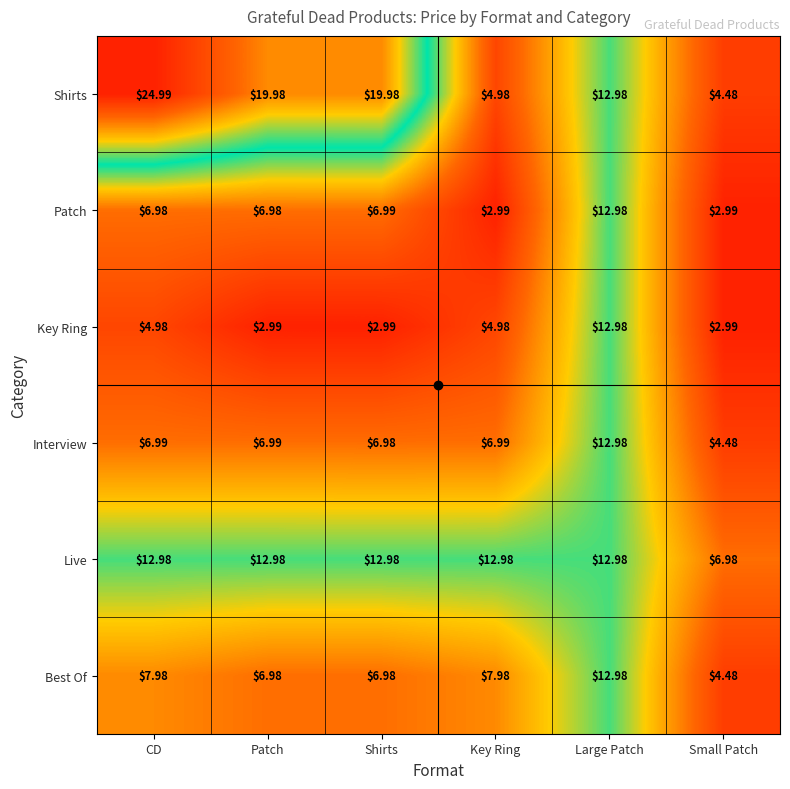

At which label does Shirts reach its peak?

CD